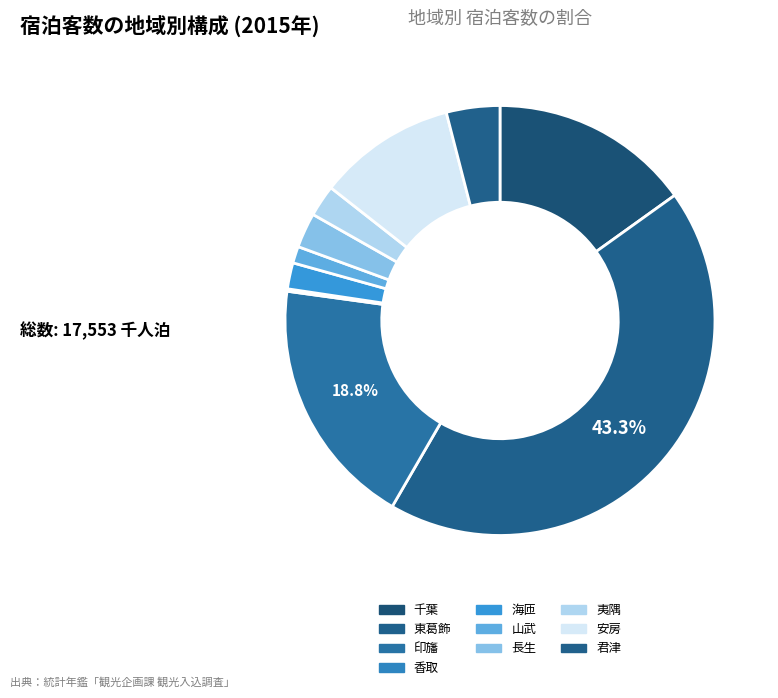

To the nearest percent, what is the difference between the 千葉 and 海匝 slice percentages?

13%